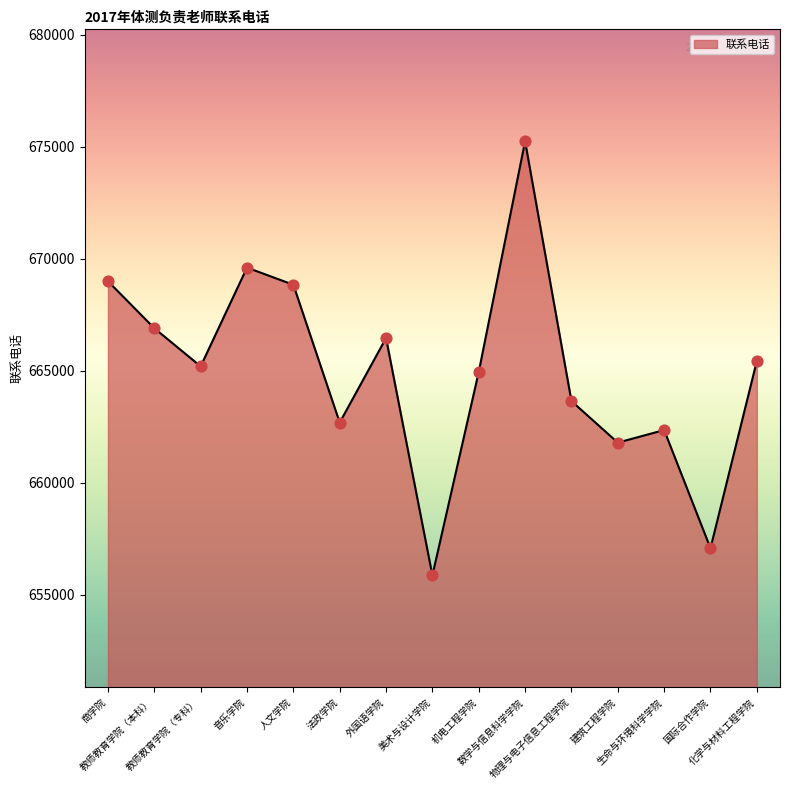

What is the ratio of the value at 建筑工程学院 to the value at 外国语学院?

1.0